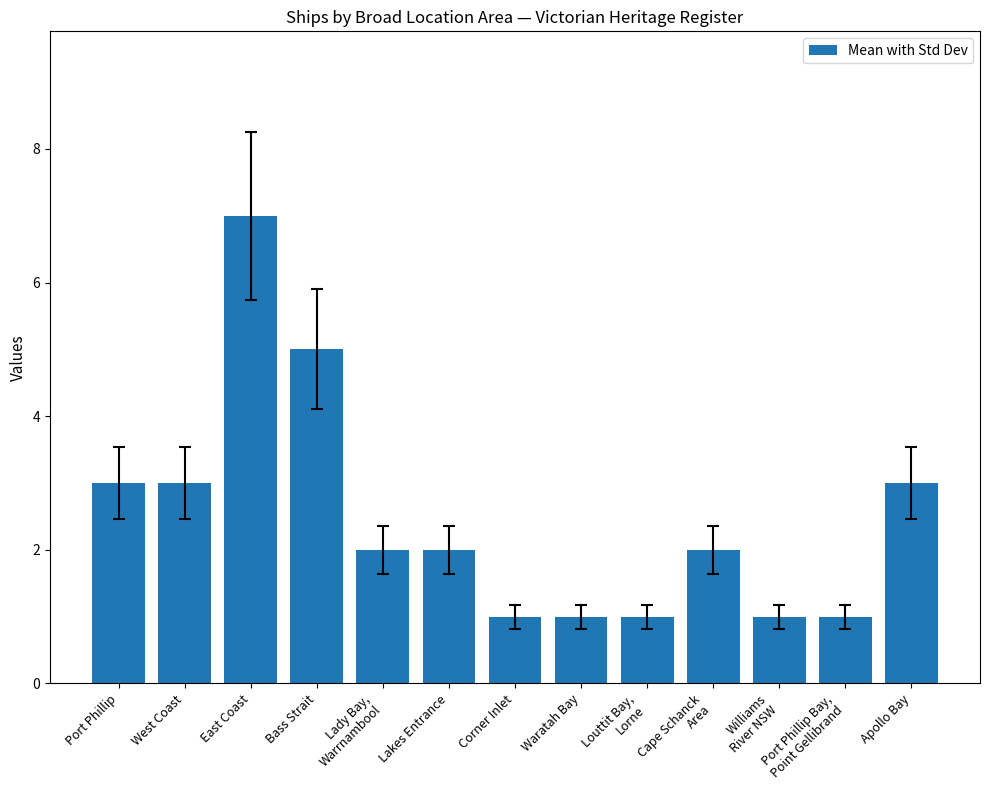

What is the smallest value displayed?

1